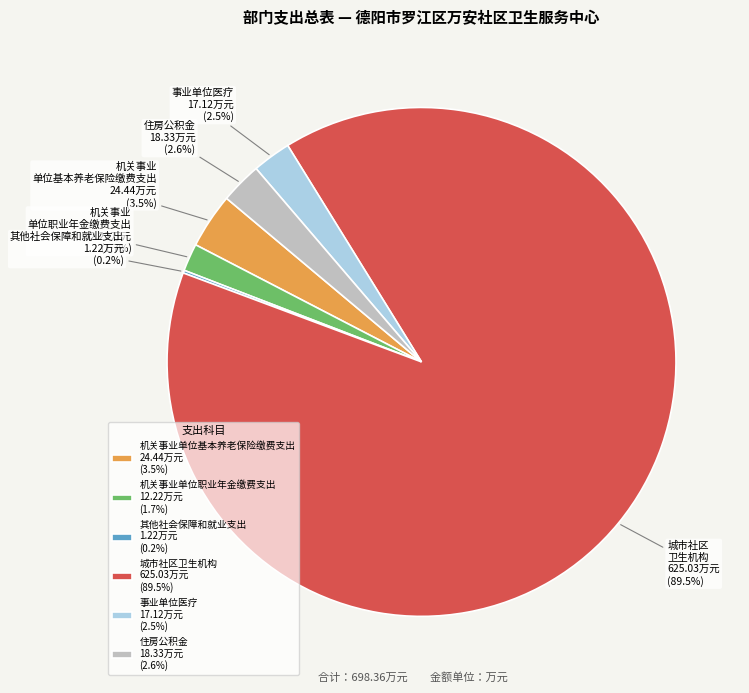

Which slice represents more than half of the pie?

城市社区卫生机构